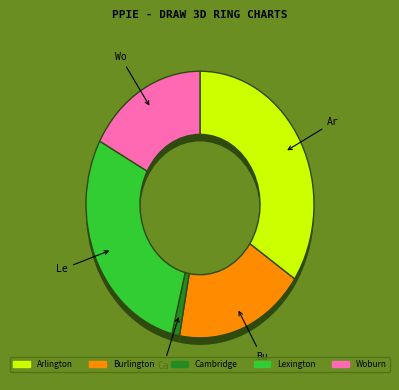

How many slices are in this pie chart?

5